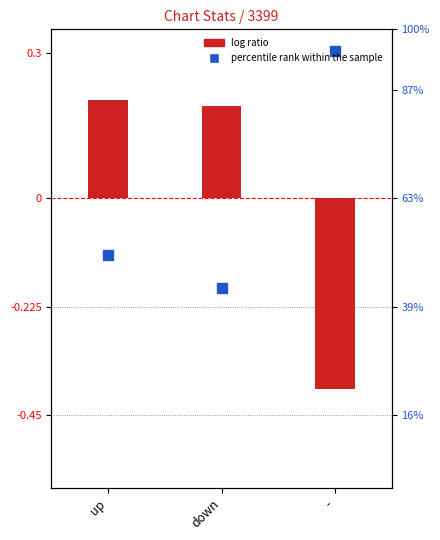

Which has a higher value, down or up?

up